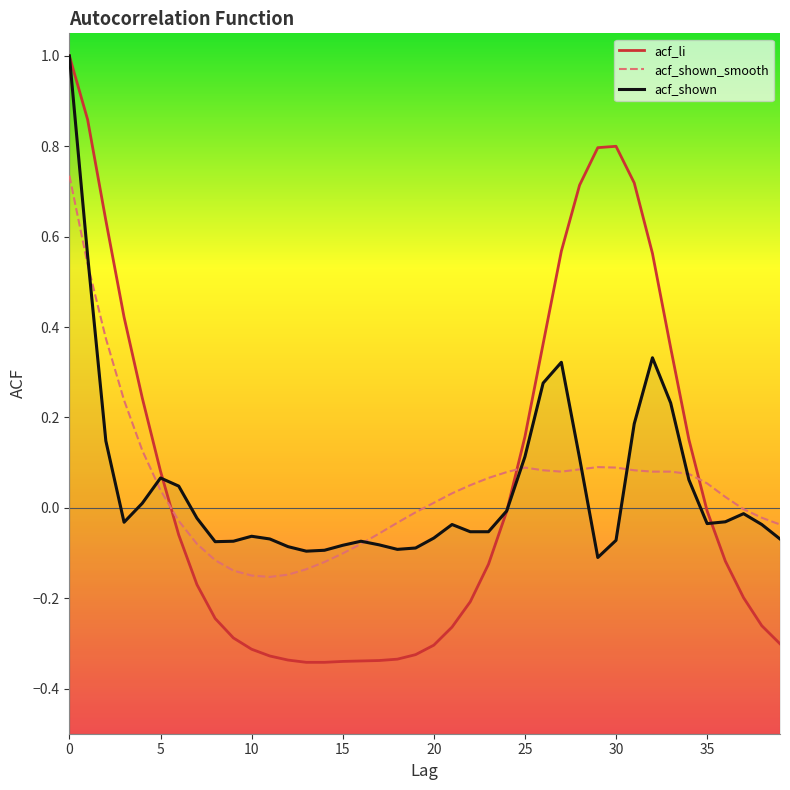

Where is acf_shown_smooth nearest to the value 0?

37